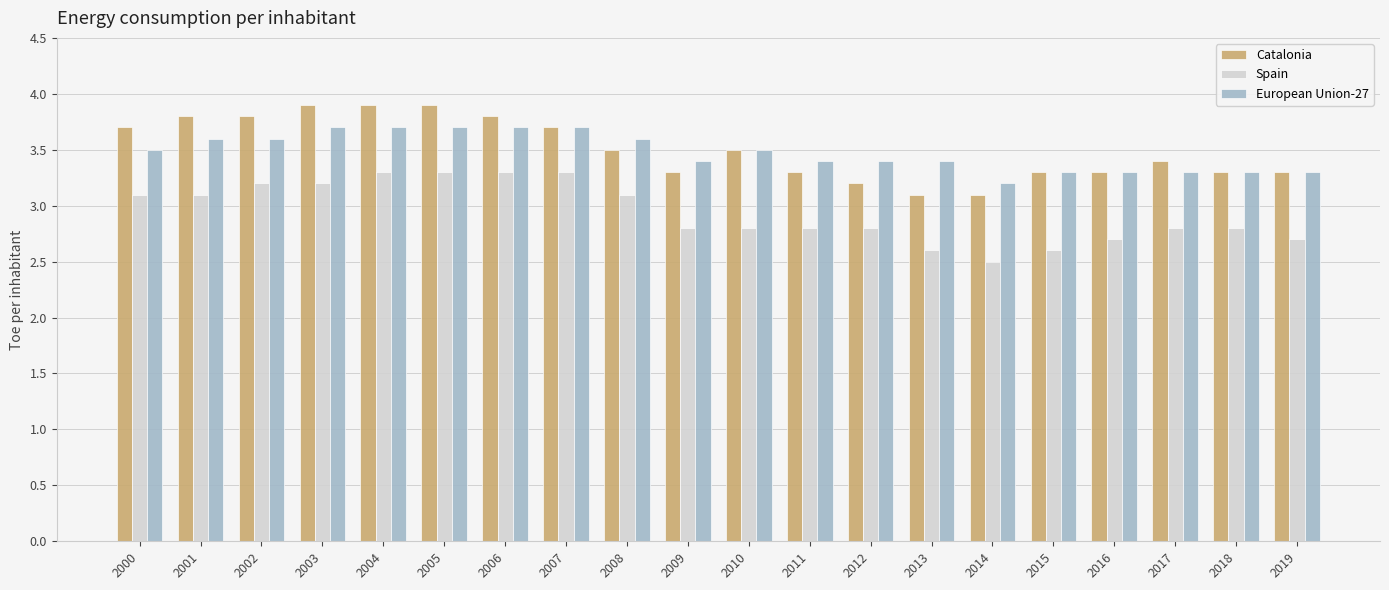

How many groups of bars are there?

20